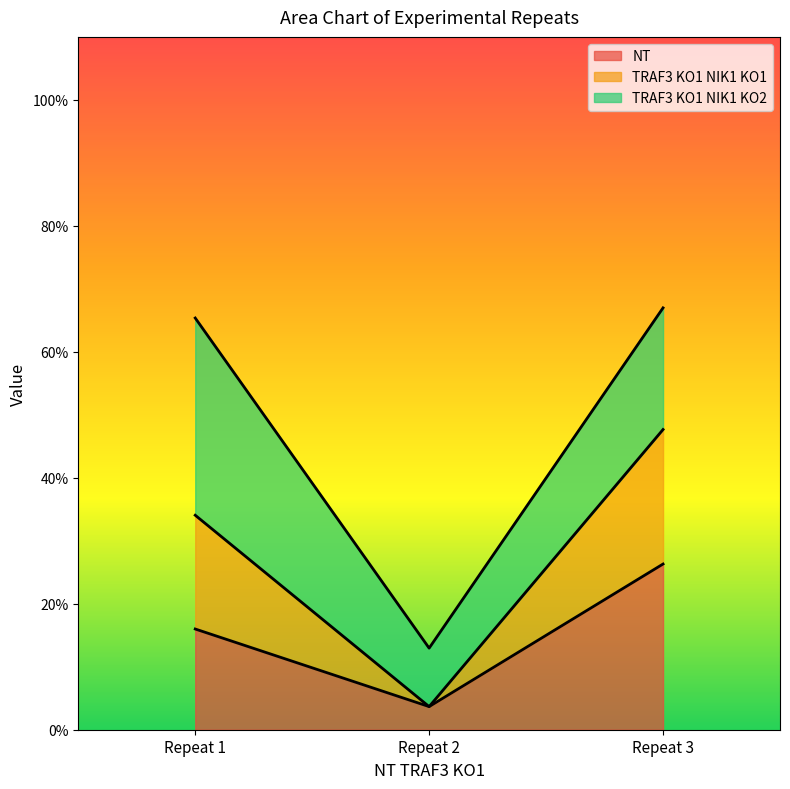

Which has a higher value, 1.0 or 1.0?

1.0